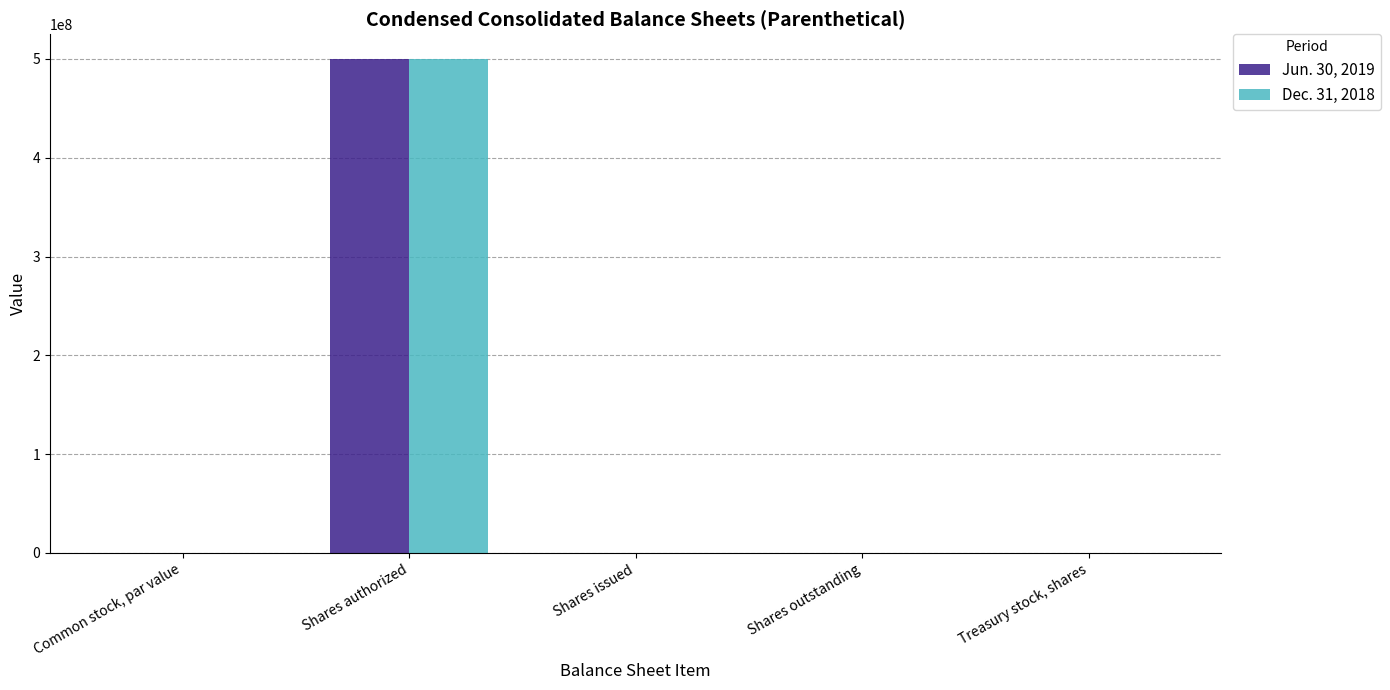

Count the number of data series in this chart.

2